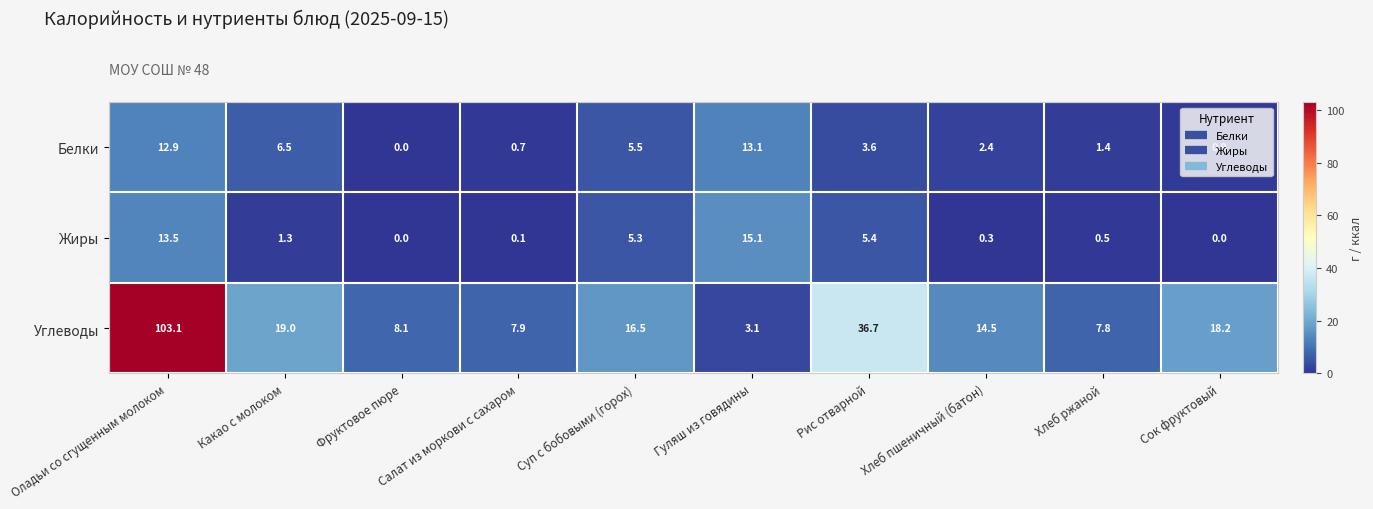

True or false: Белки has a value of 3.6 at Рис отварной.

True